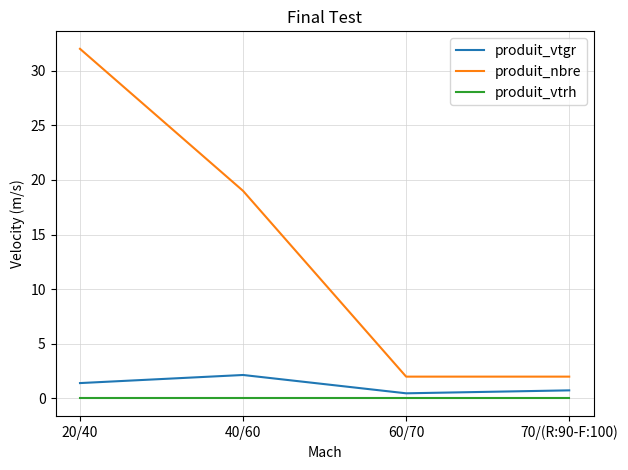

What position from the left is 20/40?

1